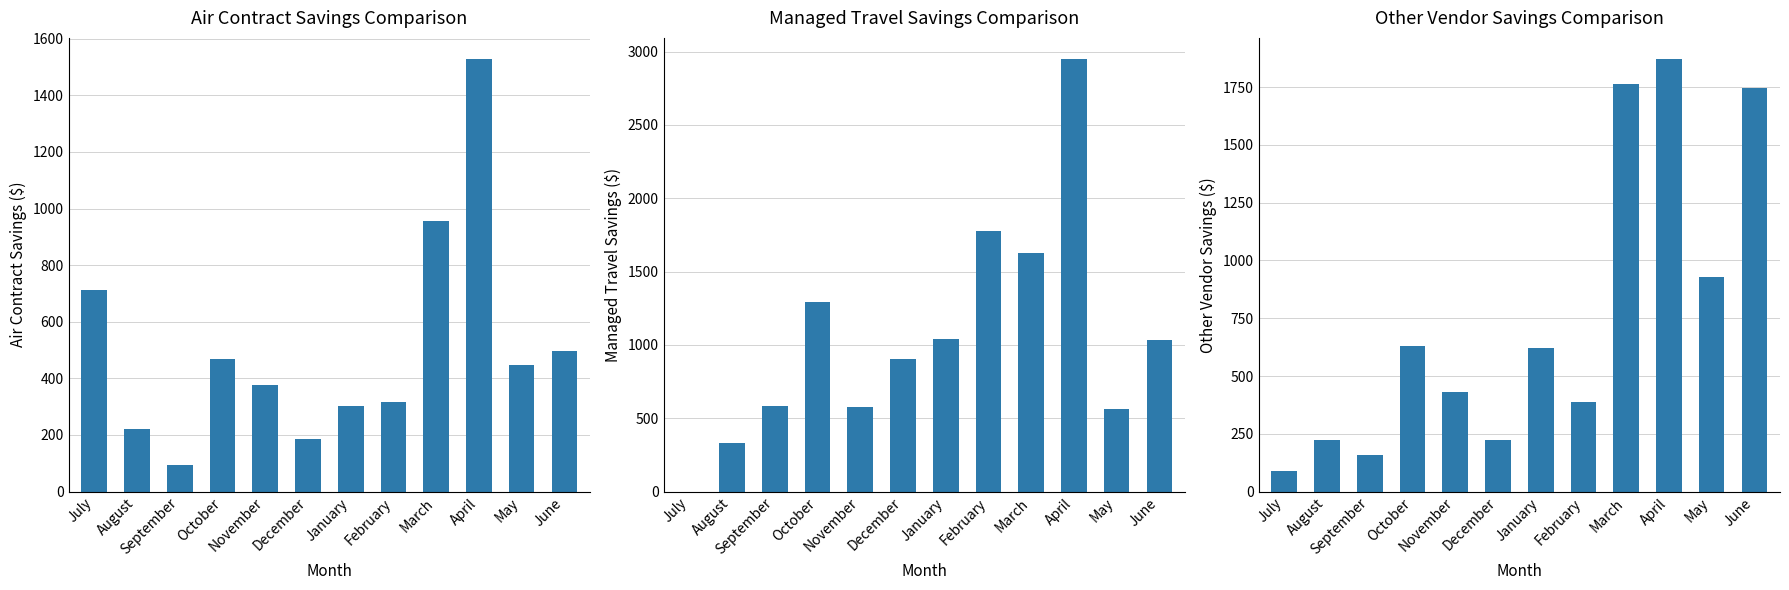

Which label corresponds to the largest value in the chart?

April